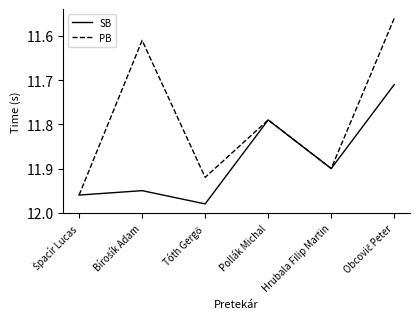

Does the chart have visible grid lines?

No